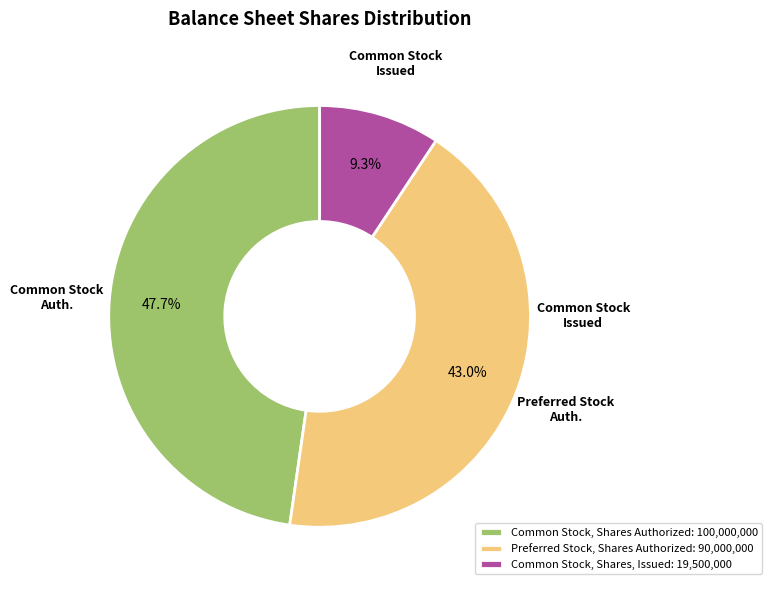

How many slices are in this pie chart?

3